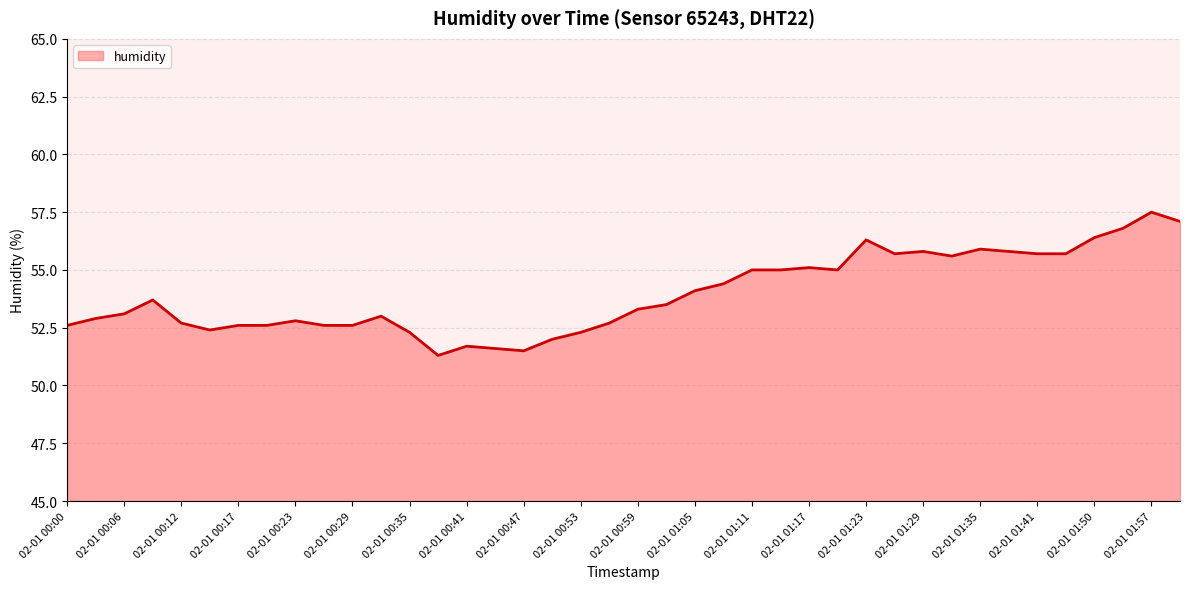

What is the minimum value shown in the chart?

51.3